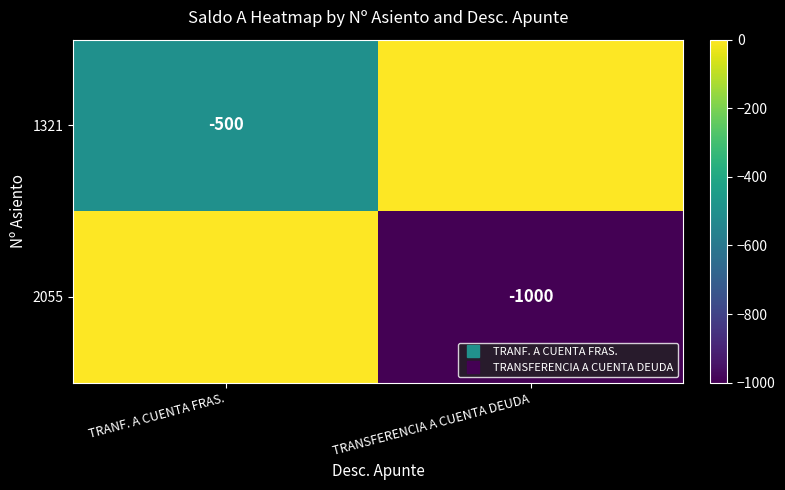

Between TRANF. A CUENTA FRAS. and TRANSFERENCIA A CUENTA DEUDA, which series saw the biggest shift?

2055